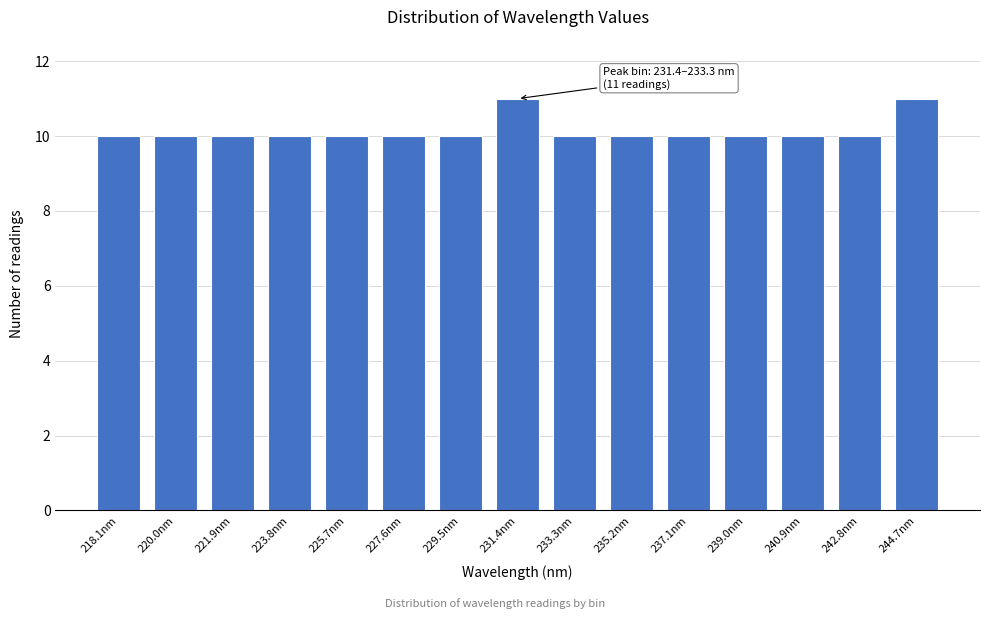

Reading right to left, extract all data points from this chart.

244.7nm=11	242.8nm=10	240.9nm=10	239.0nm=10	237.1nm=10	235.2nm=10	233.3nm=10	231.4nm=11	229.5nm=10	227.6nm=10	225.7nm=10	223.8nm=10	221.9nm=10	220.0nm=10	218.1nm=10